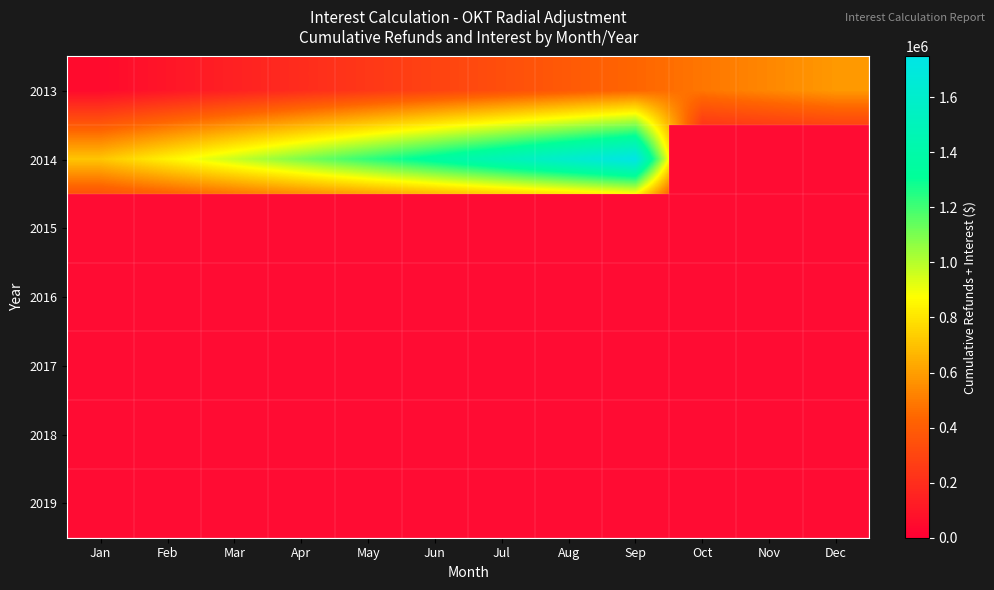

At how many categories does at least one series exceed 0?

12